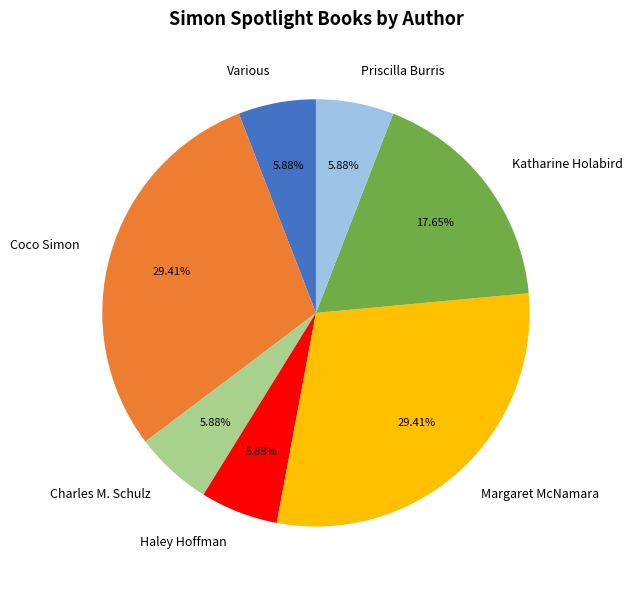

Does Various represent more than half of the total?

No